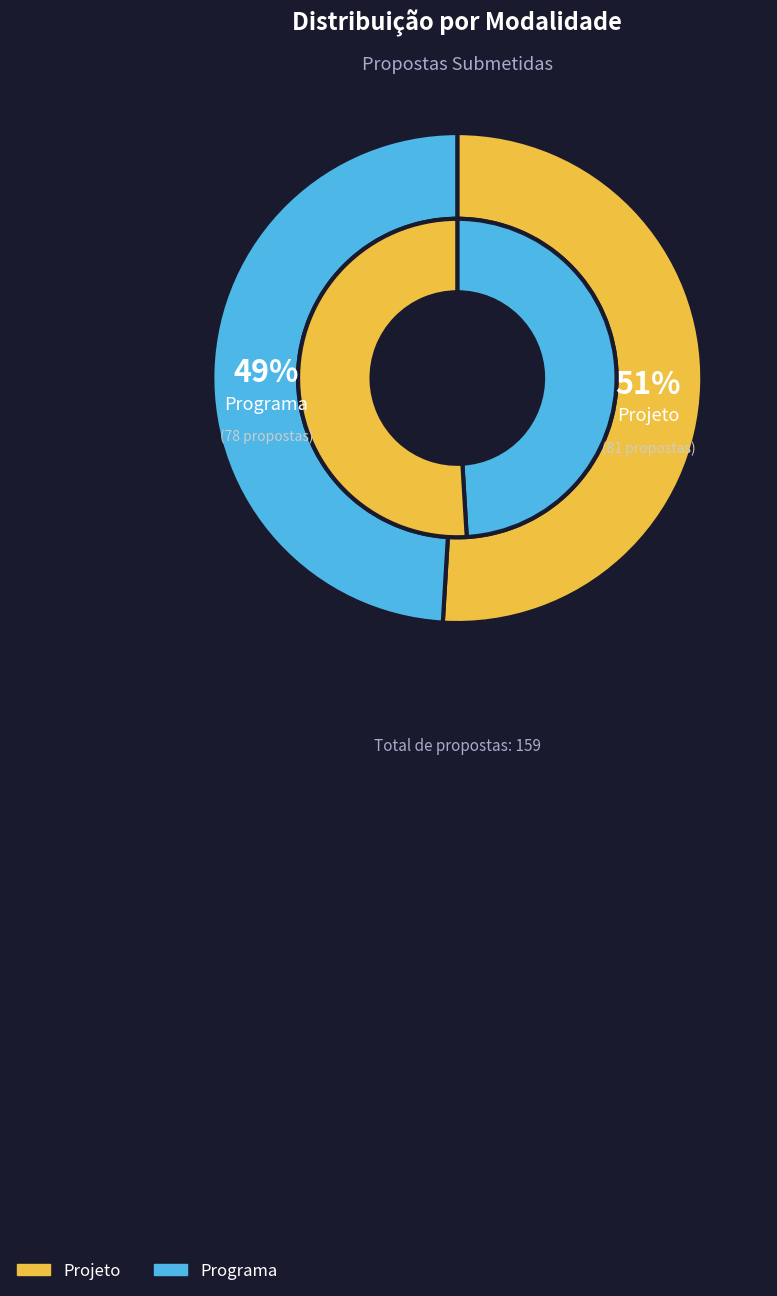

To the nearest percent, what is the difference between the largest and smallest slice percentages?

2%